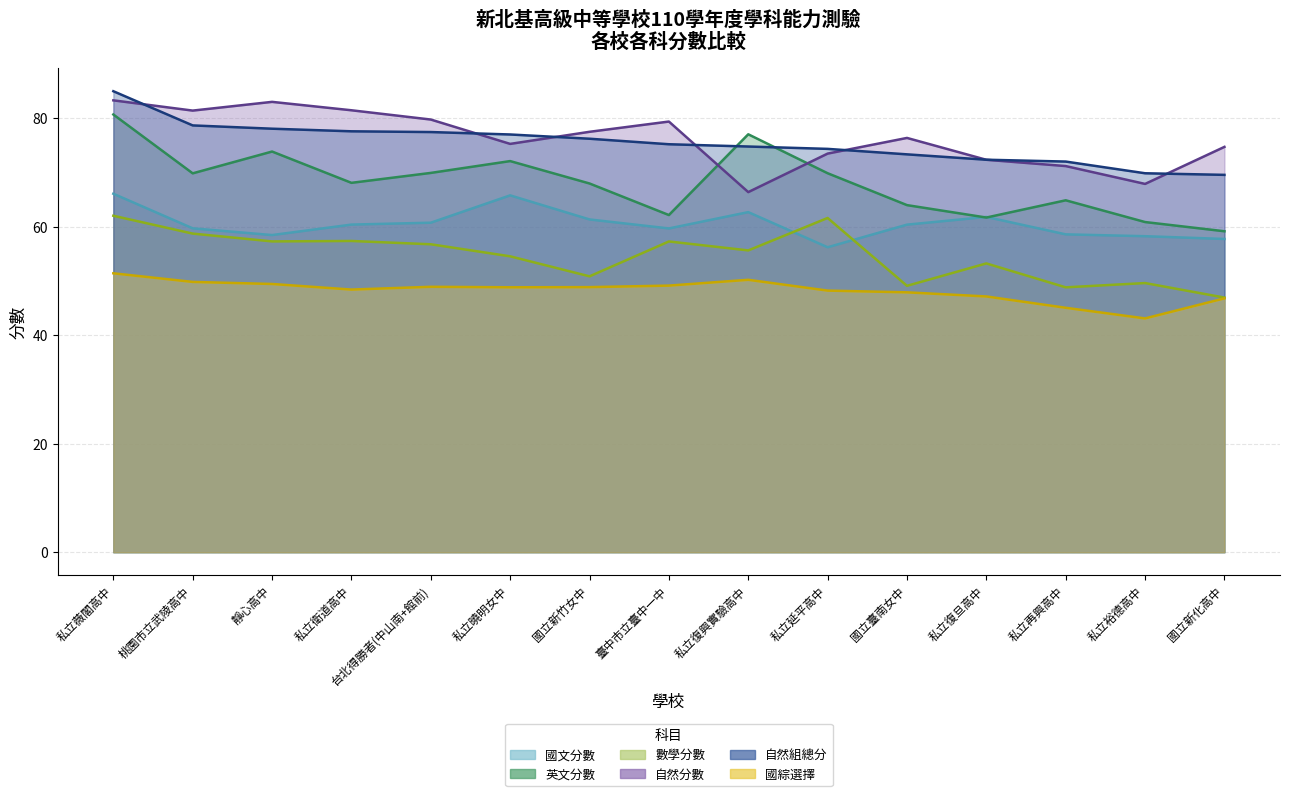

Where is the first local minimum for 國綜選擇?

私立衛道高中